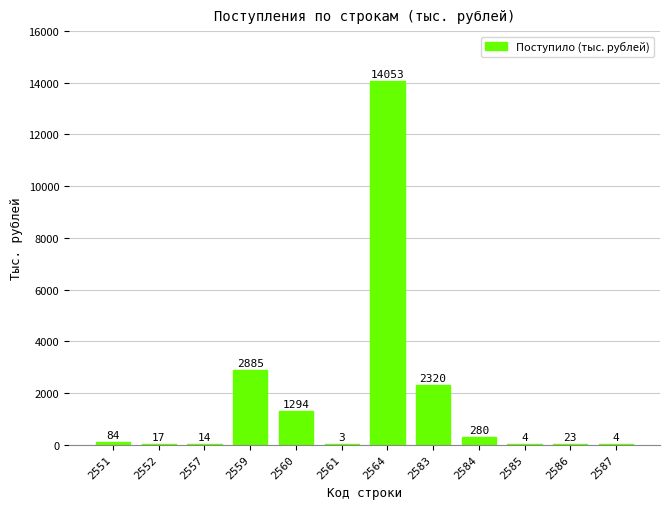

Between 2585 and 2560, which is larger?

2560